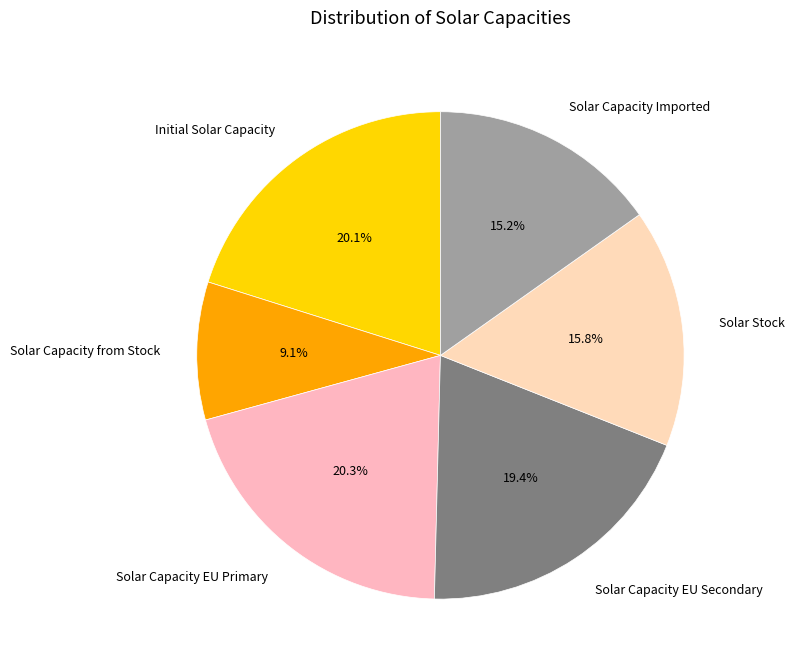

Which category has the smallest portion of the pie?

Solar Capacity from Stock